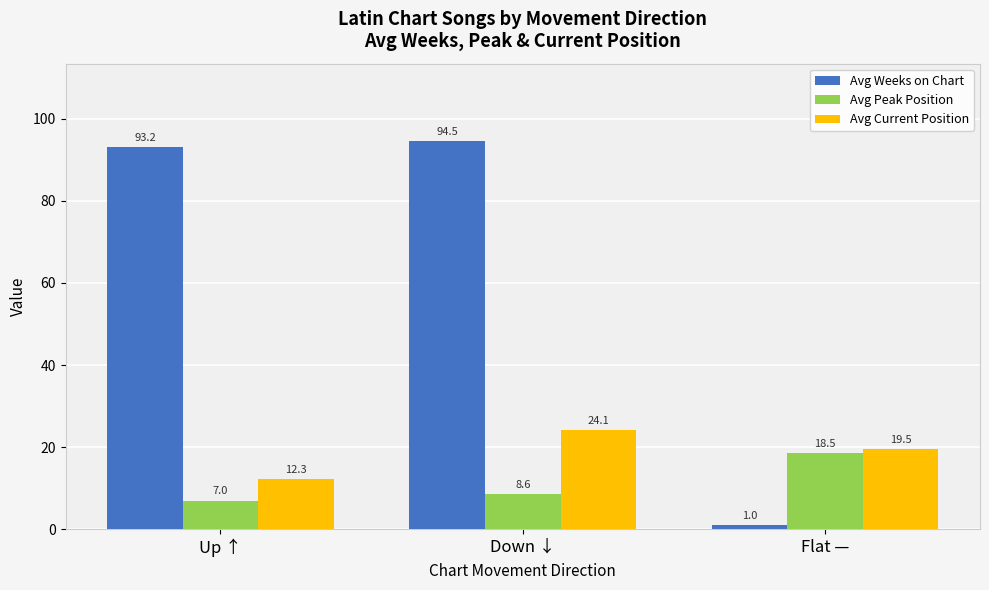

Between Down ↓ and Flat —, which series saw the biggest shift?

Avg Weeks on Chart